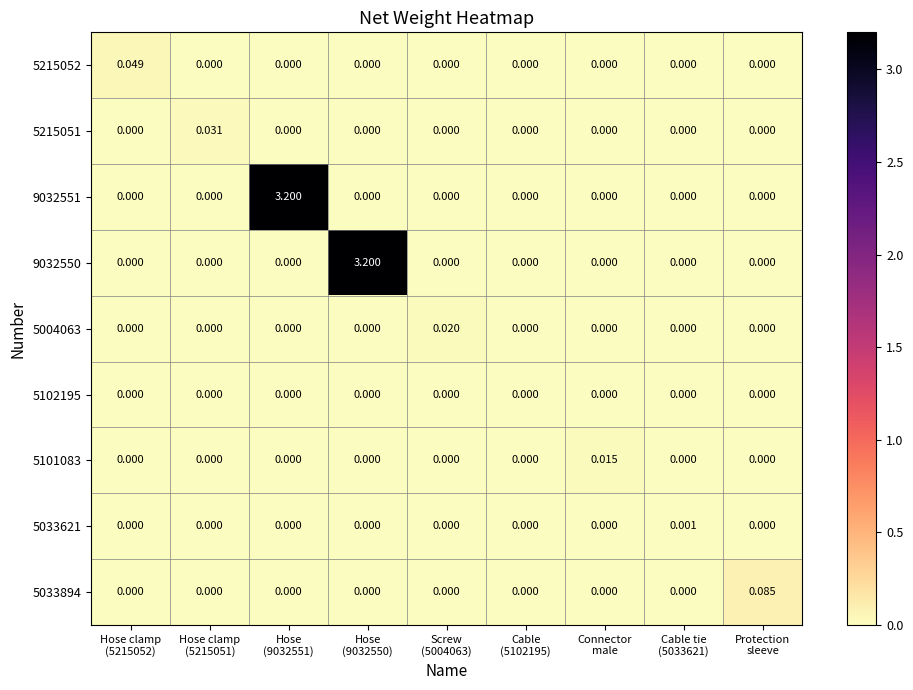

What is the spread (max minus min) of values at Protection
sleeve?

0.1